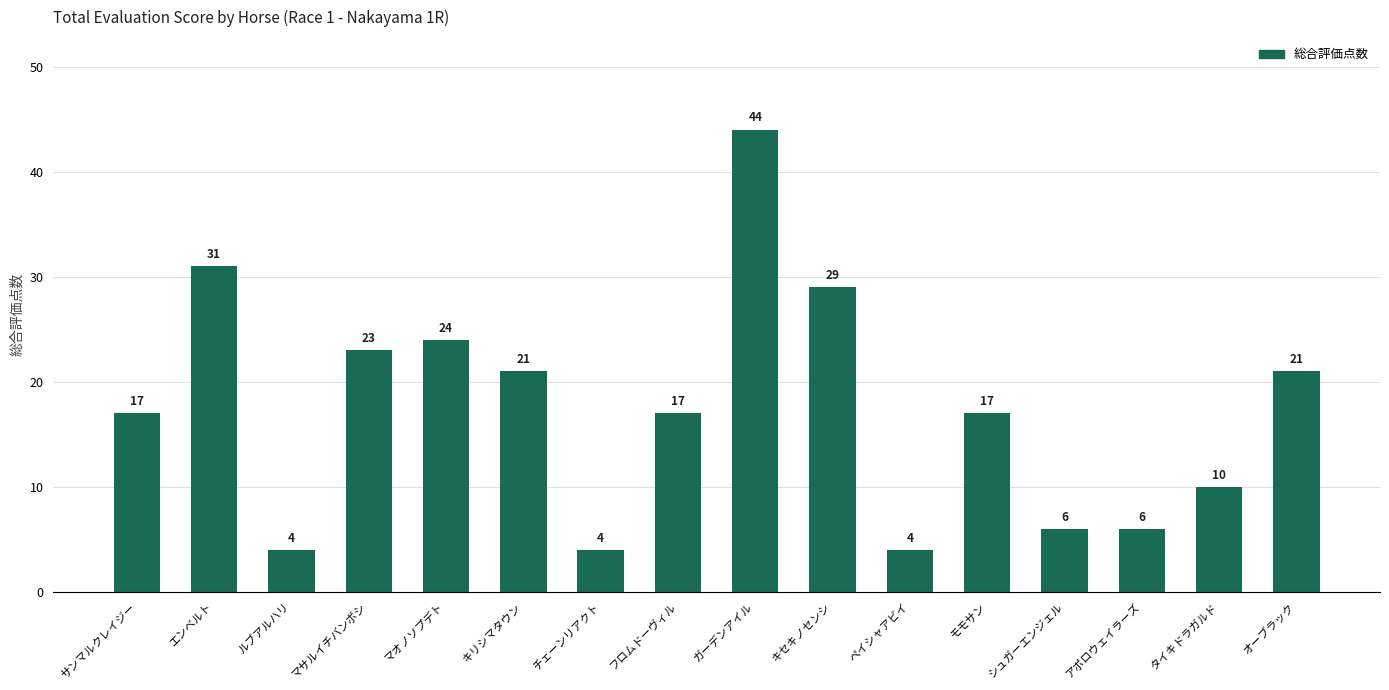

What is the label of the 1st bar from the left?

サンマルクレイジー